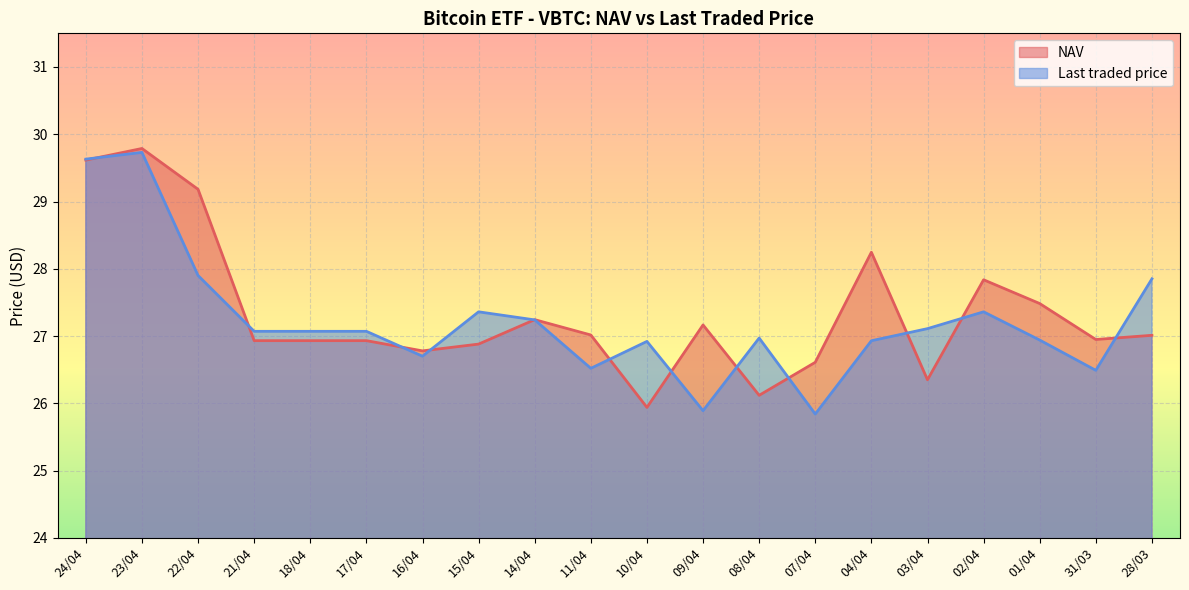

Reading left to right, transcribe all the data shown in this chart.

NAV: 24/04=29.6	23/04=29.8	22/04=29.2	21/04=26.9	18/04=26.9	17/04=26.9	16/04=26.8	15/04=26.9	14/04=27.2	11/04=27.0	10/04=25.9	09/04=27.2	08/04=26.1	07/04=26.6	04/04=28.2	03/04=26.3	02/04=27.8	01/04=27.5	31/03=26.9	28/03=27.0
Last traded price: 24/04=29.6	23/04=29.7	22/04=27.9	21/04=27.1	18/04=27.1	17/04=27.1	16/04=26.7	15/04=27.4	14/04=27.2	11/04=26.5	10/04=26.9	09/04=25.9	08/04=27.0	07/04=25.8	04/04=26.9	03/04=27.1	02/04=27.4	01/04=26.9	31/03=26.5	28/03=27.9